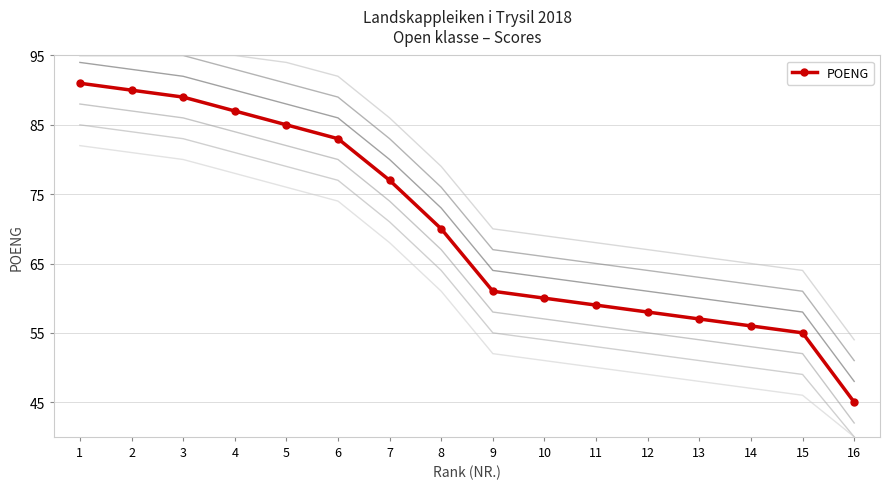

Reading left to right, list all the values displayed in this chart.

91	90	89	87	85	83	77	70	61	60	59	58	57	56	55	45